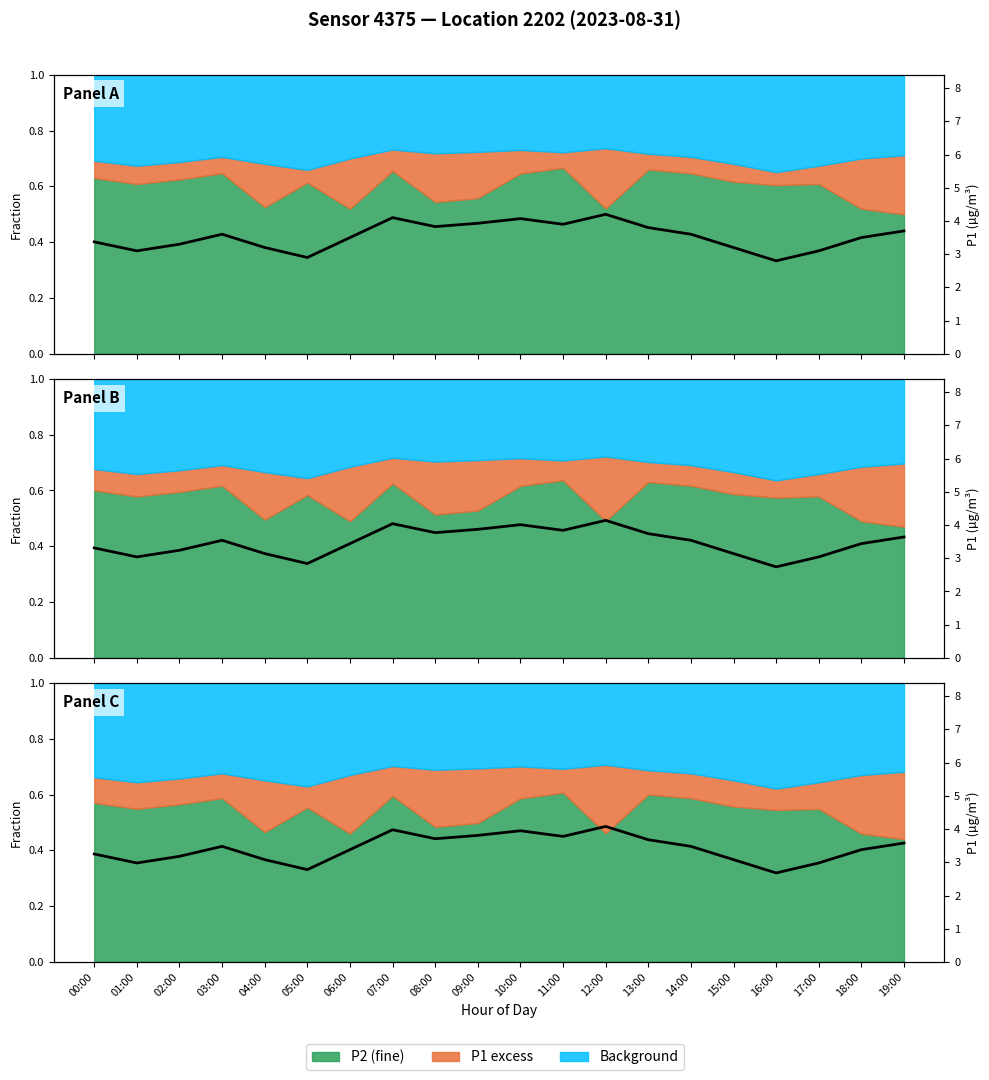

What is the value of the 20th point from the left?

3.6